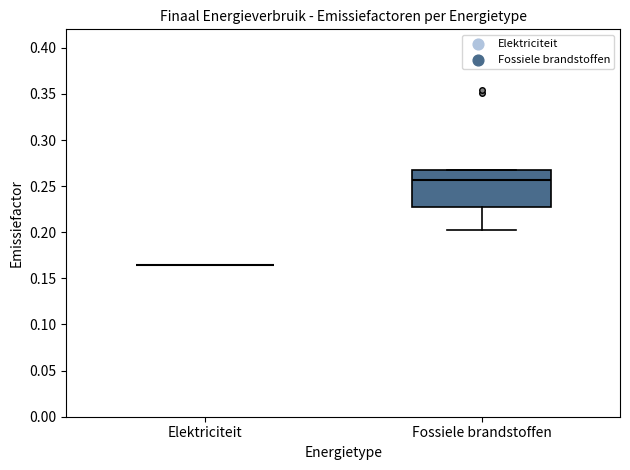

Comparing the boxes themselves (not the whiskers), which one is the tallest?

Fossiele brandstoffen